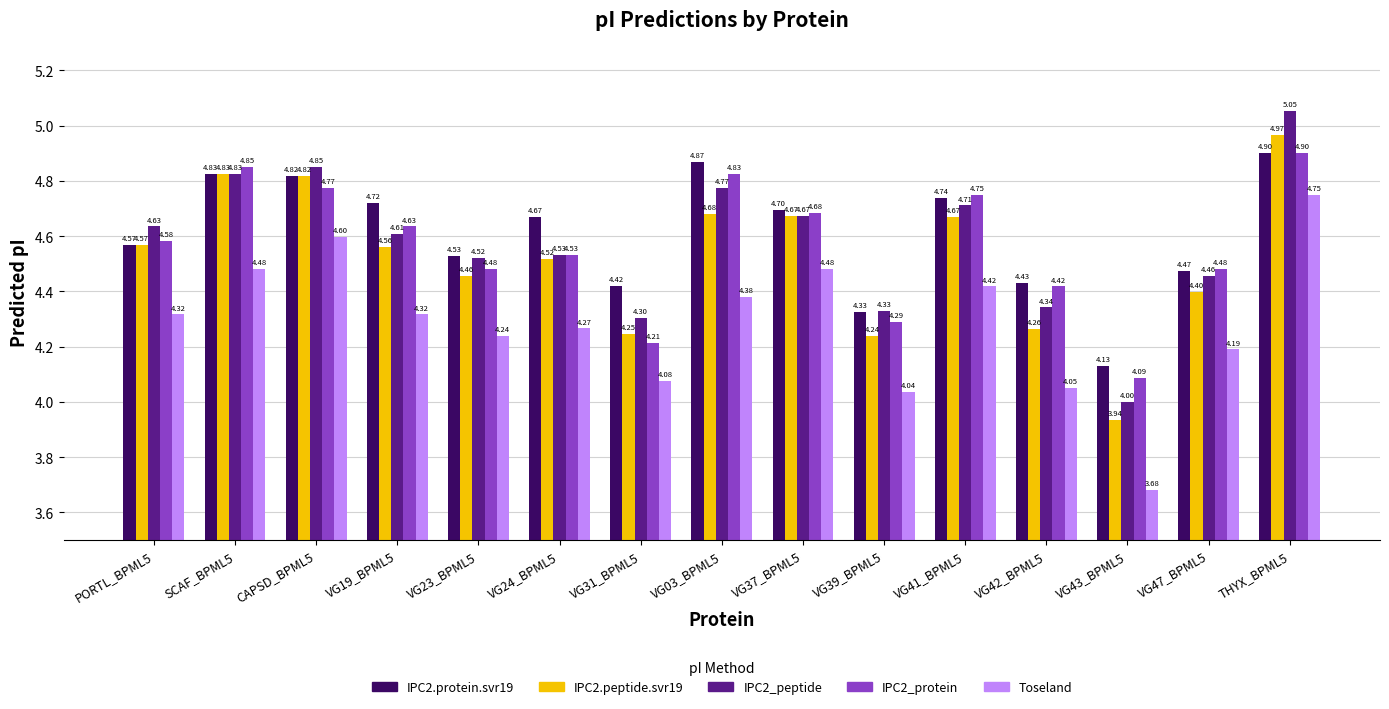

What is the label of the 11th bar from the right?

VG23_BPML5